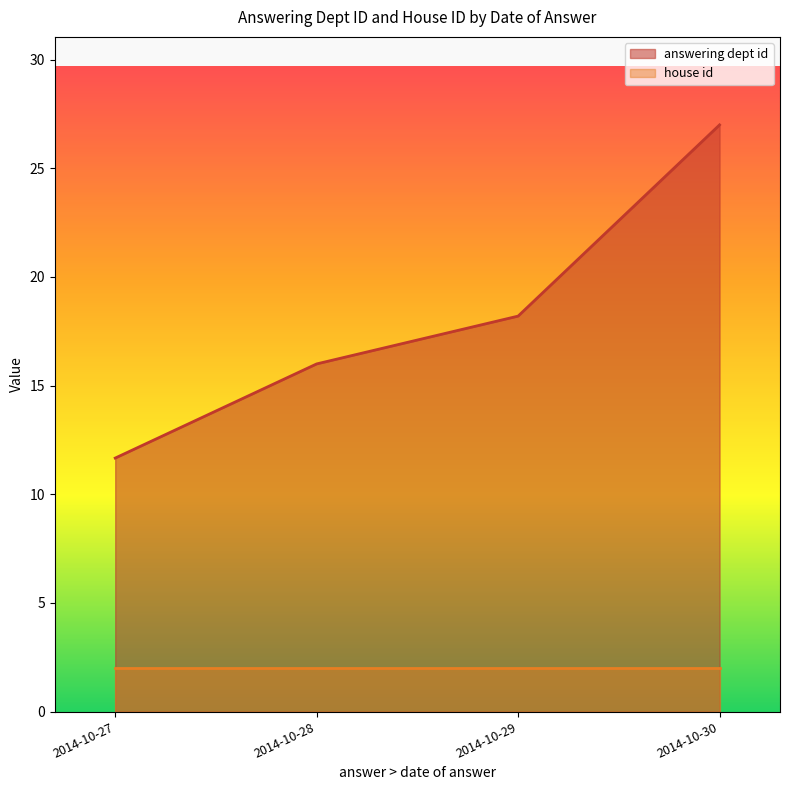

True or false: house id has more than 1 interior local peaks.

False